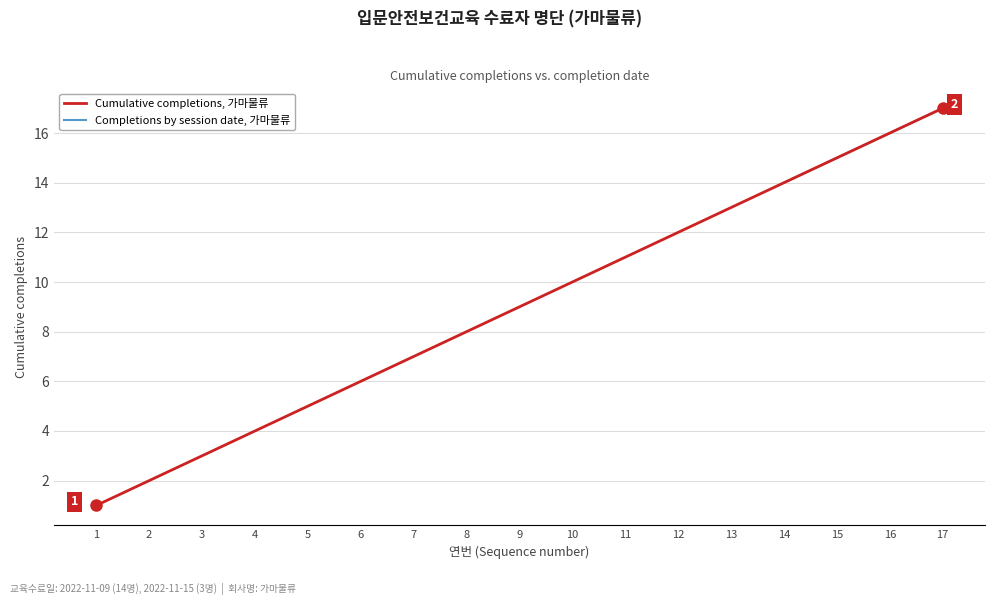

Which has a higher value, 9 or 4?

9